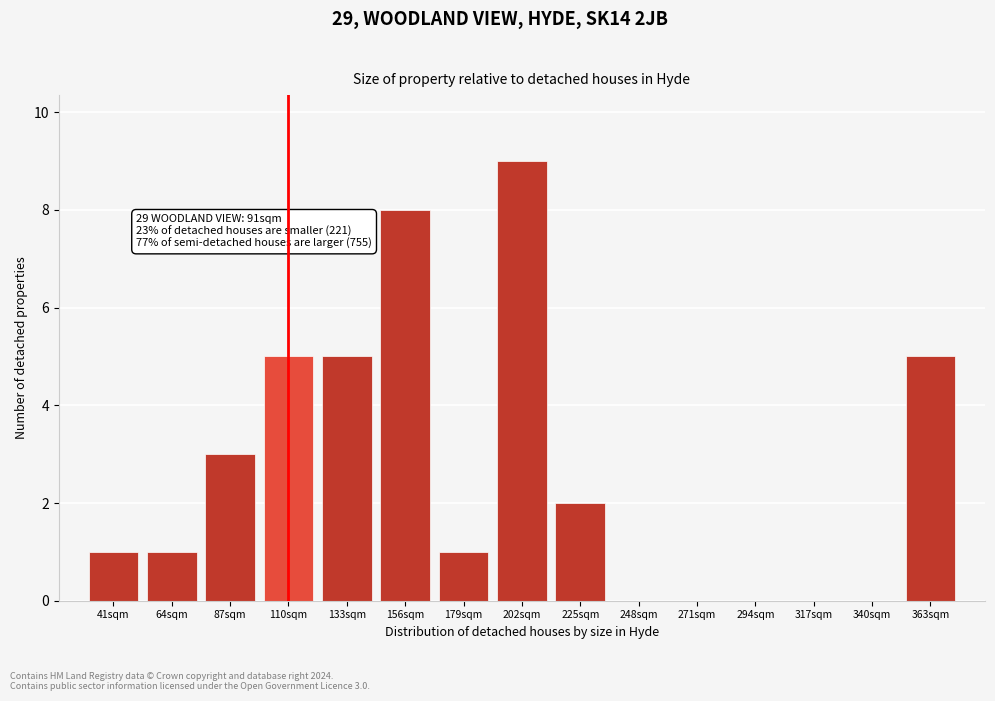

Reading right to left, list all the values displayed in this chart.

363sqm=5	340sqm=0	317sqm=0	294sqm=0	271sqm=0	248sqm=0	225sqm=2	202sqm=9	179sqm=1	156sqm=8	133sqm=5	110sqm=5	87sqm=3	64sqm=1	41sqm=1